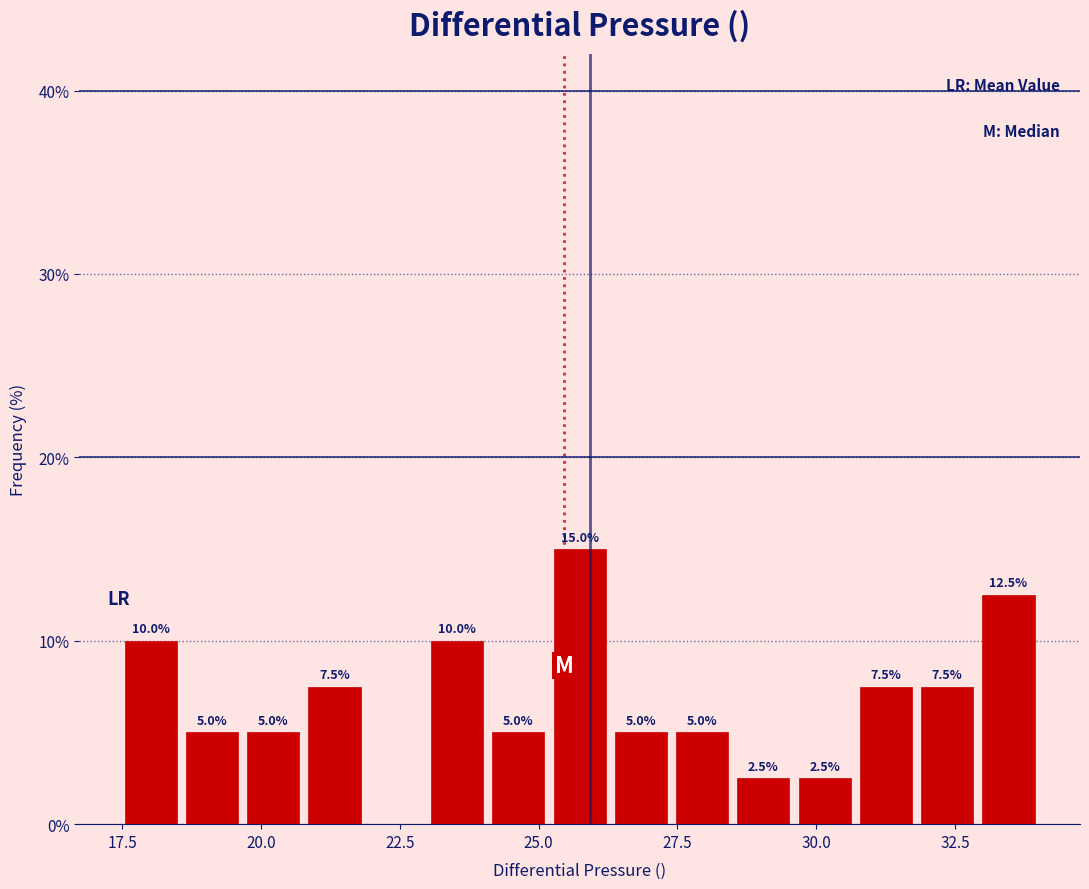

Around what value on the x-axis is the tallest bar? Give the approximate position of its centre, as read against the axis.

25.5